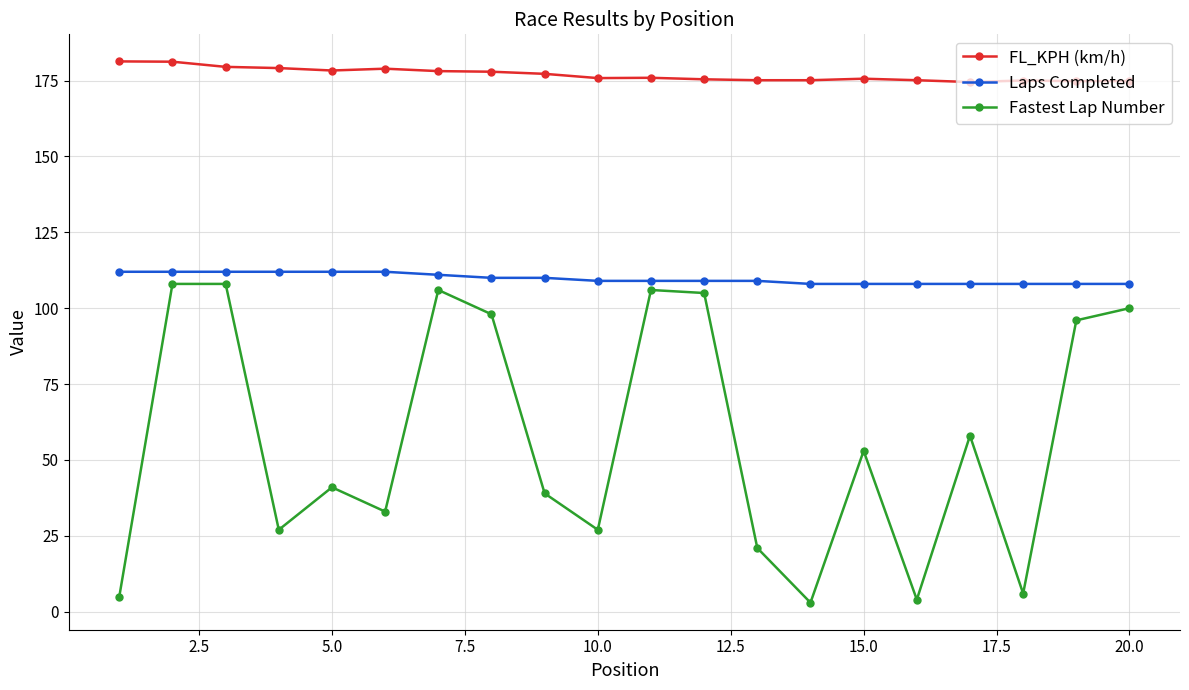

How many categories are shown in the chart?

20